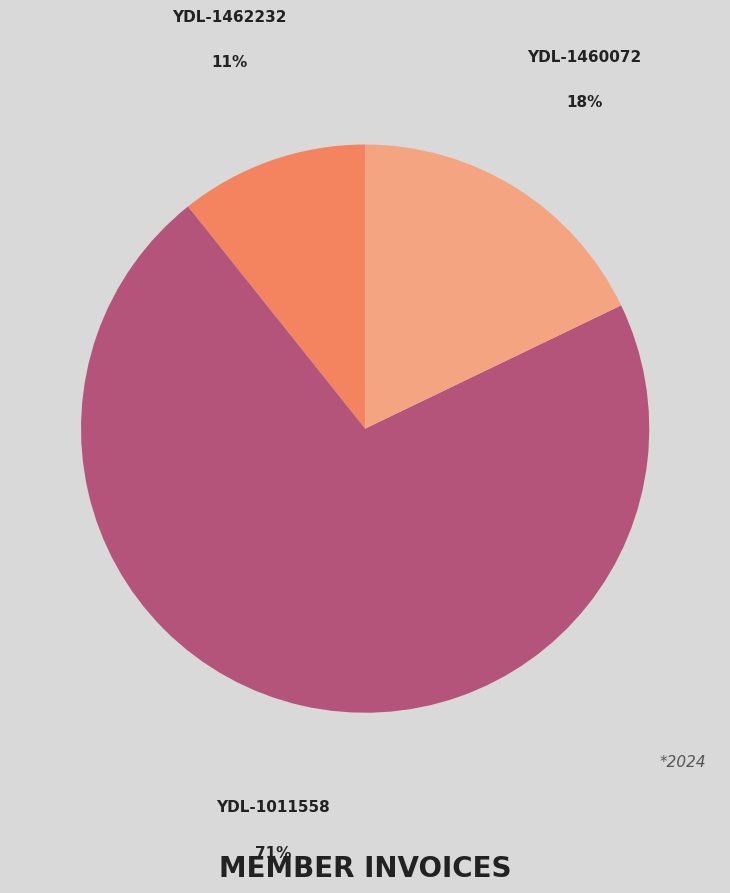

The YDL-1460072 slice represents 18% of the pie. True or false?

True